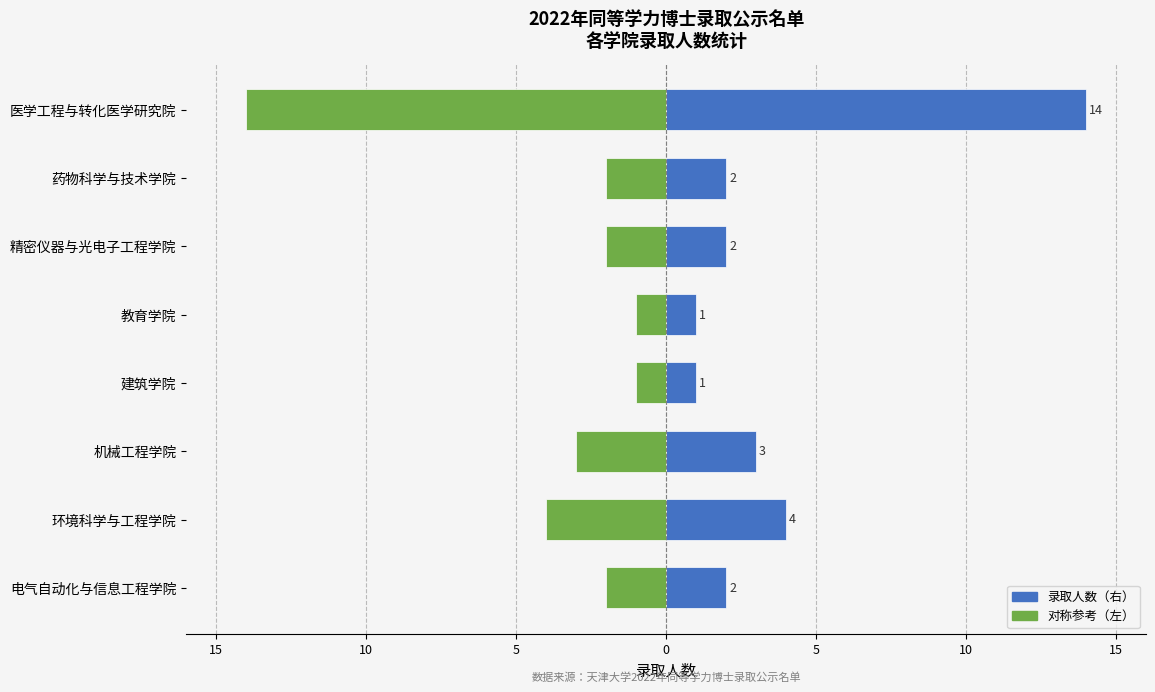

How many bars are there in each group?

2